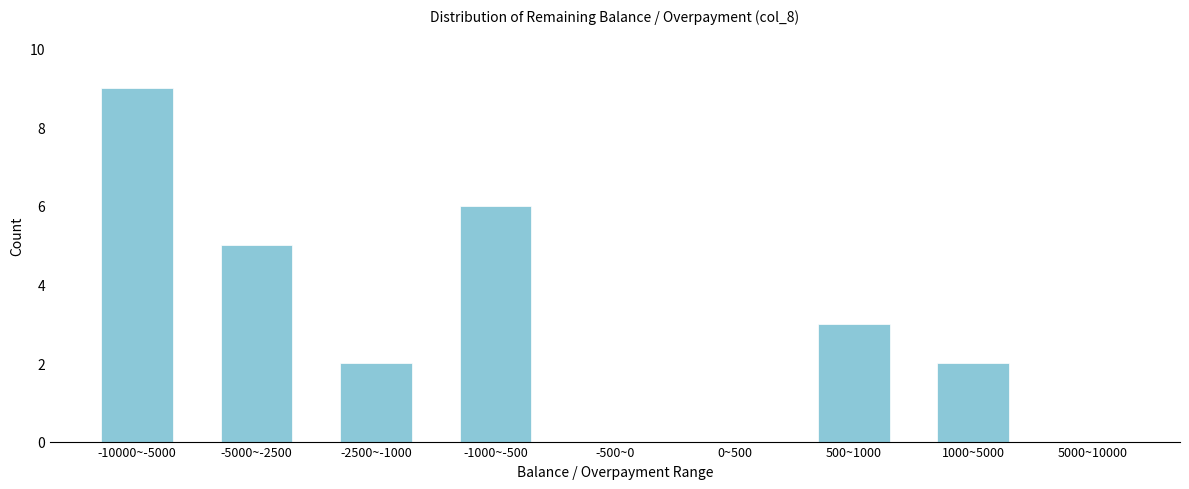

Reading left to right, list all the values displayed in this chart.

-10000~-5000=9	-5000~-2500=5	-2500~-1000=2	-1000~-500=6	-500~0=0	0~500=0	500~1000=3	1000~5000=2	5000~10000=0